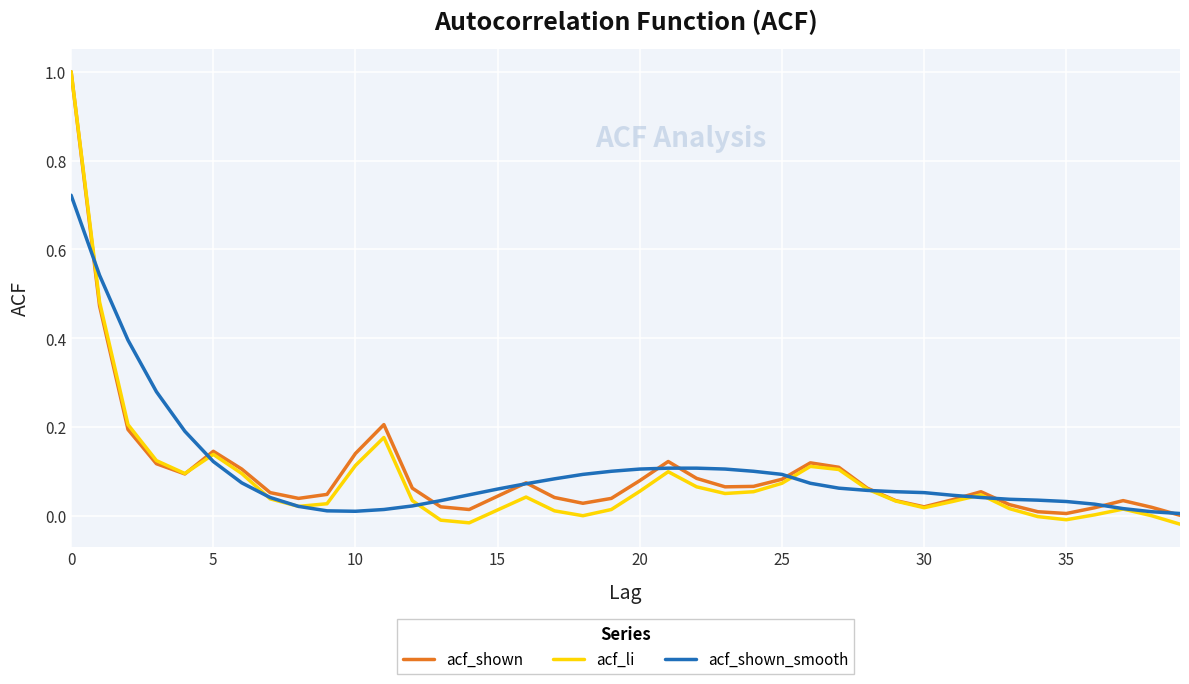

What are all the series names shown in the legend?

acf_shown, acf_li, acf_shown_smooth